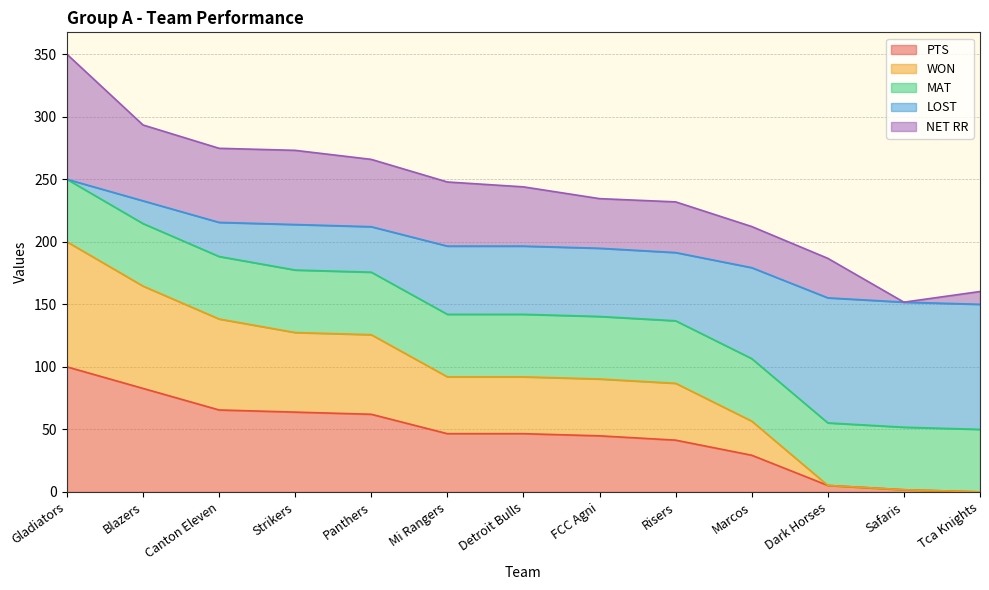

How many interior local valleys does the NET RR series have?

1